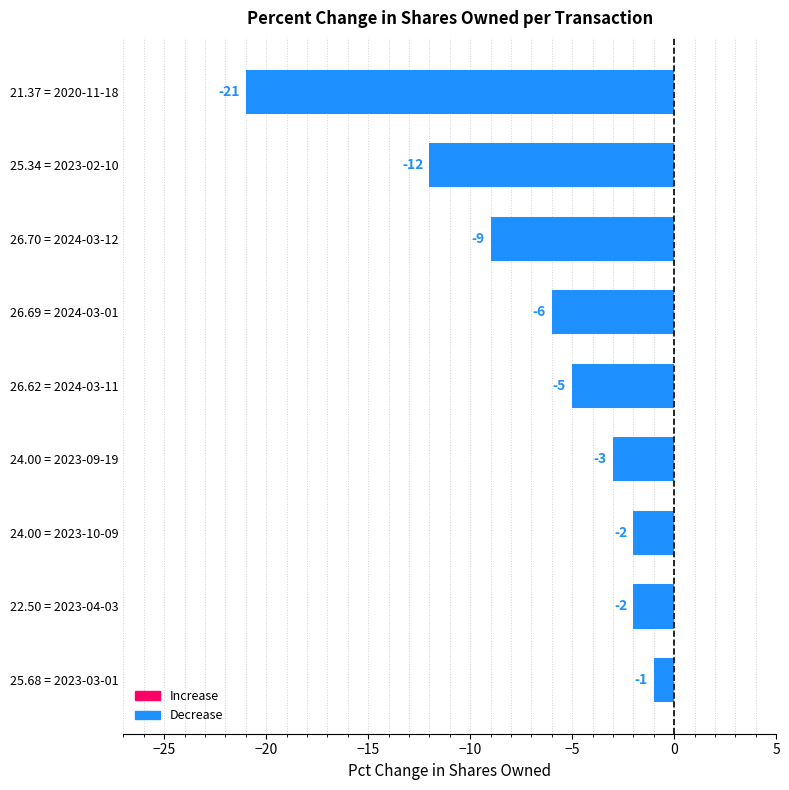

At which label is the value closest to -11?

25.34 = 2023-02-10